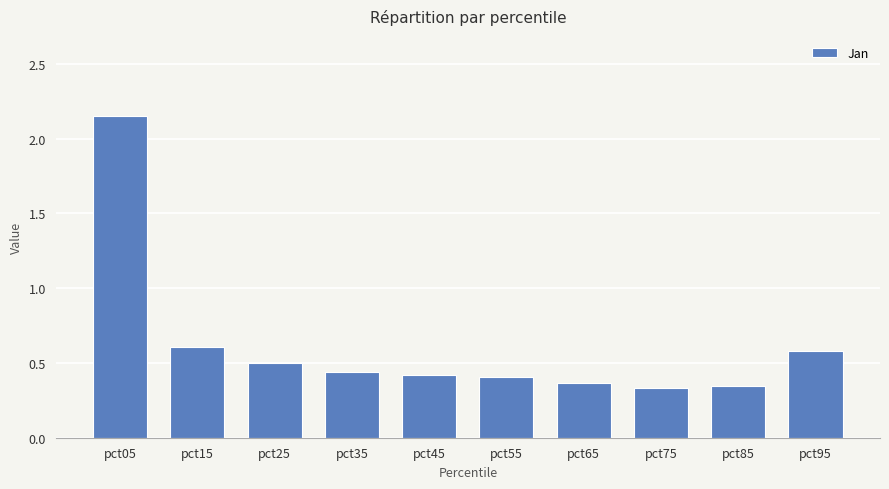

Between pct95 and pct15, which is larger?

pct15